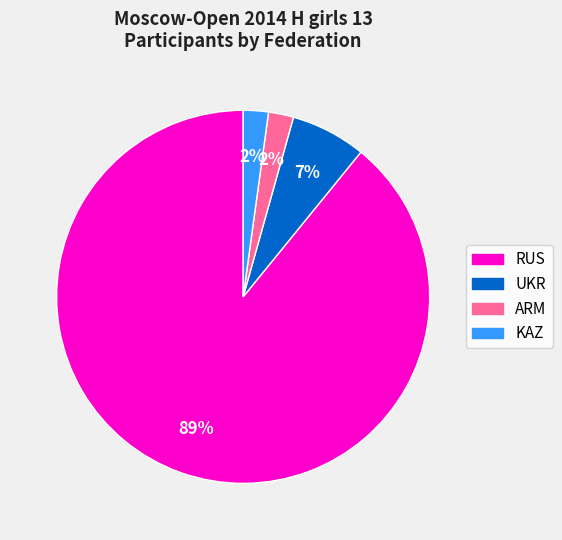

What percentage is the KAZ slice, to the nearest percent?

2%